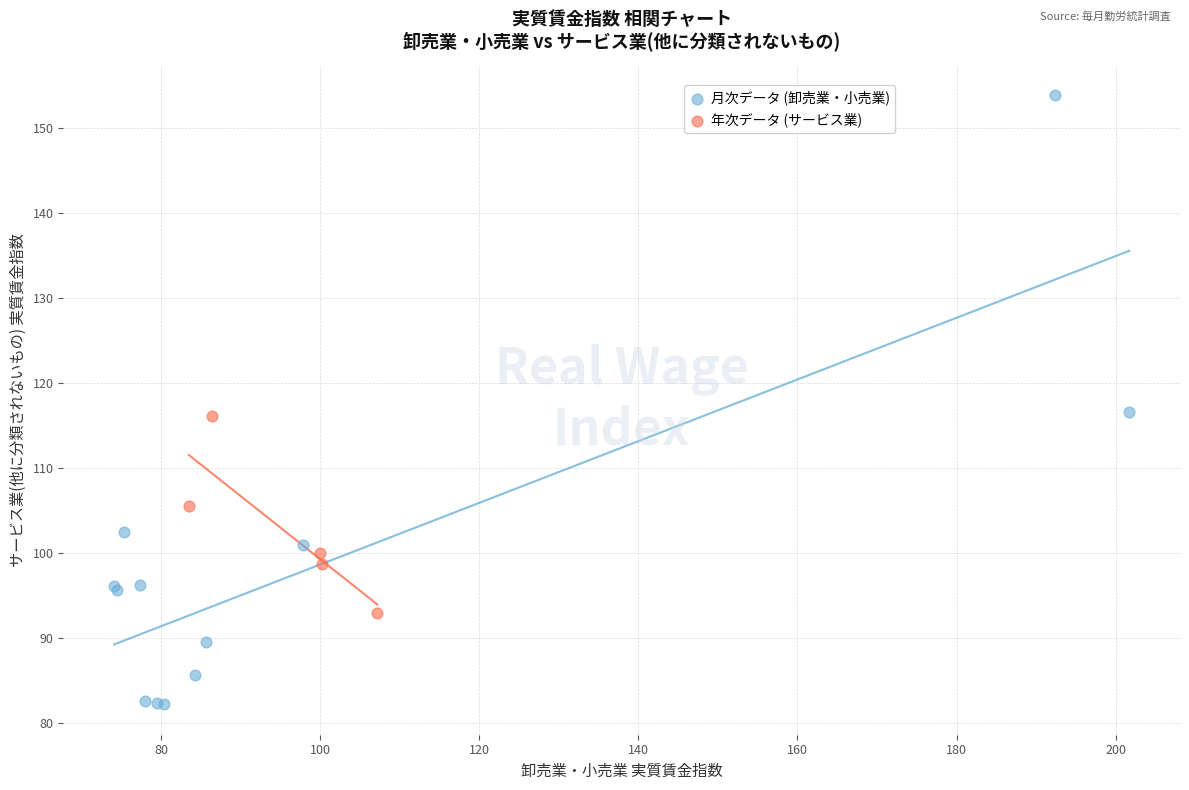

Which series contains the lowest Y value?

月次データ (卸売業・小売業)